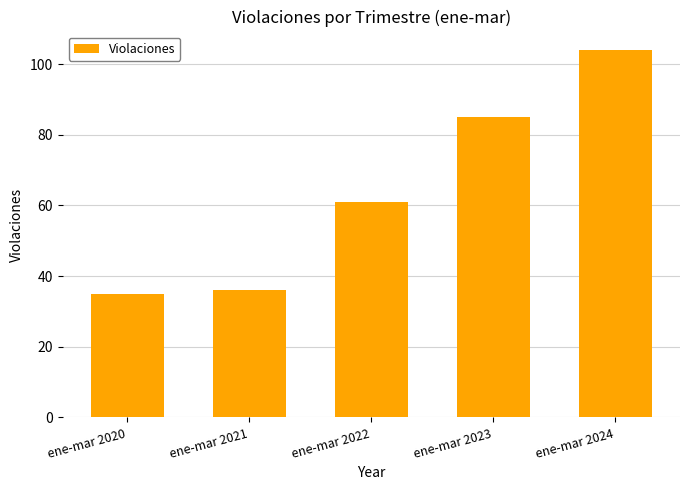

How many bars are there in total?

5